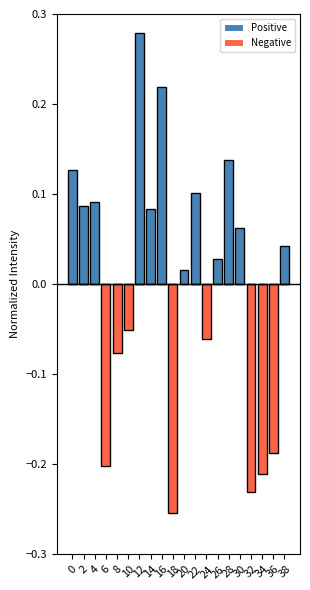

Is it true that Negative equals 0.0 at 14?

True